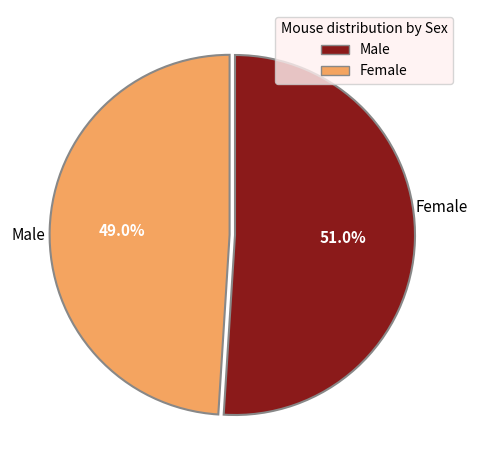

Which category has the smallest portion of the pie?

Чоловіча